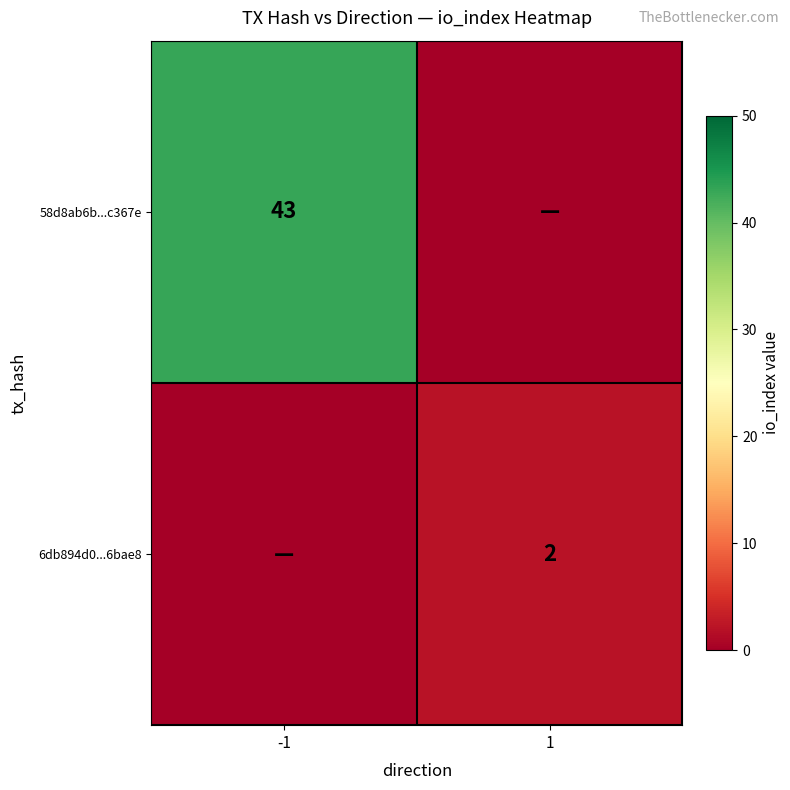

Is it true that 58d8ab6b...c367e equals 43 at -1?

True